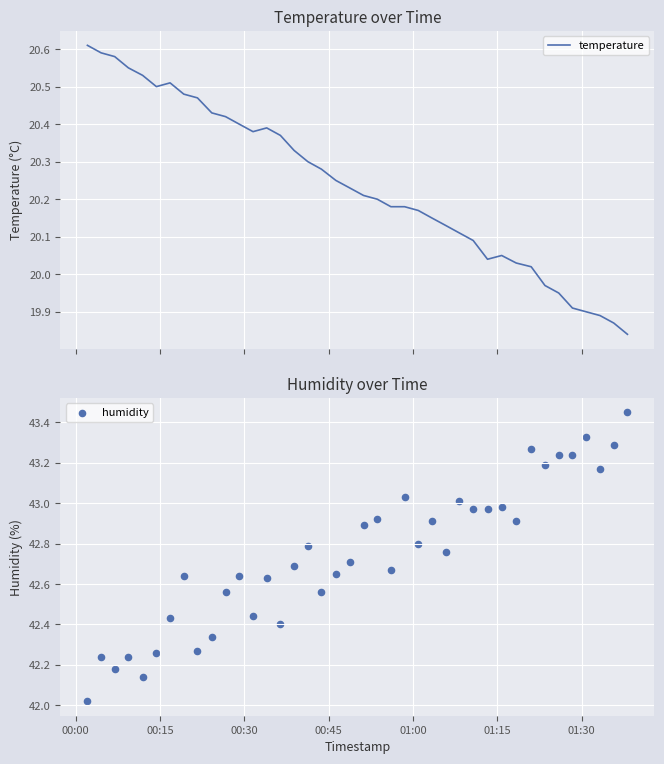

What are all the series names shown in the legend?

temperature, humidity